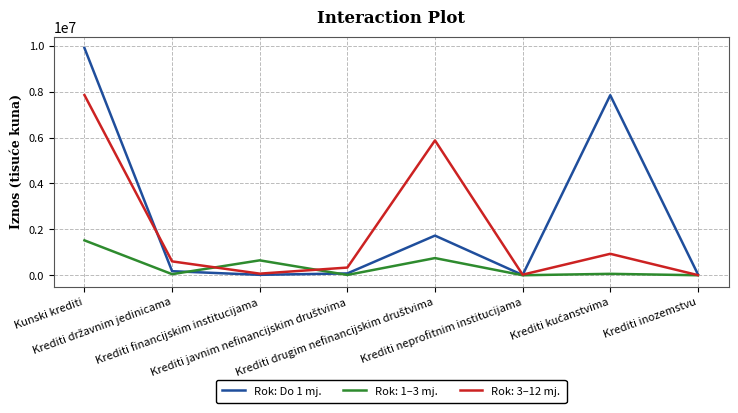

Count the number of data series in this chart.

3